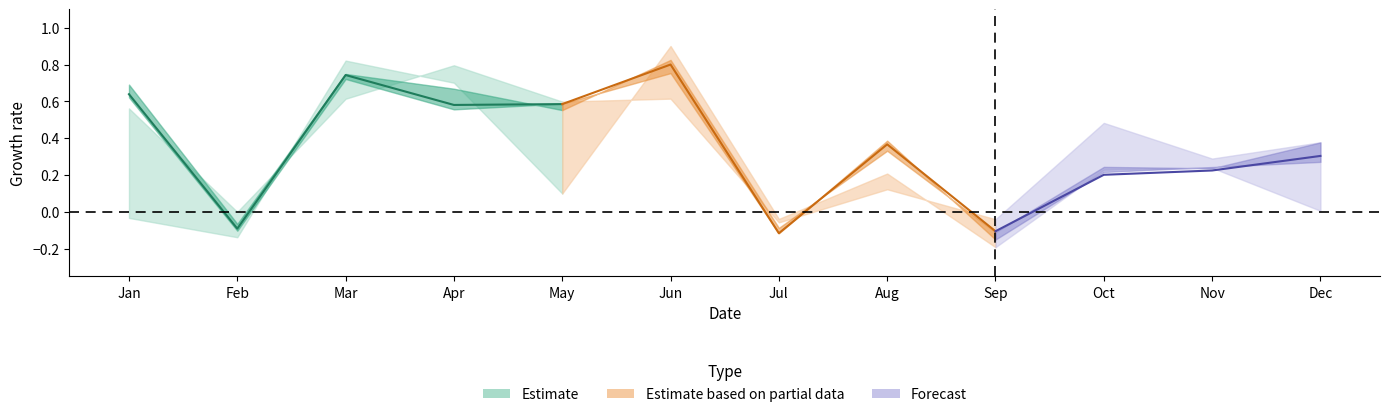

What is the difference between the maximum and second lowest values in the pct55 series?

1.0